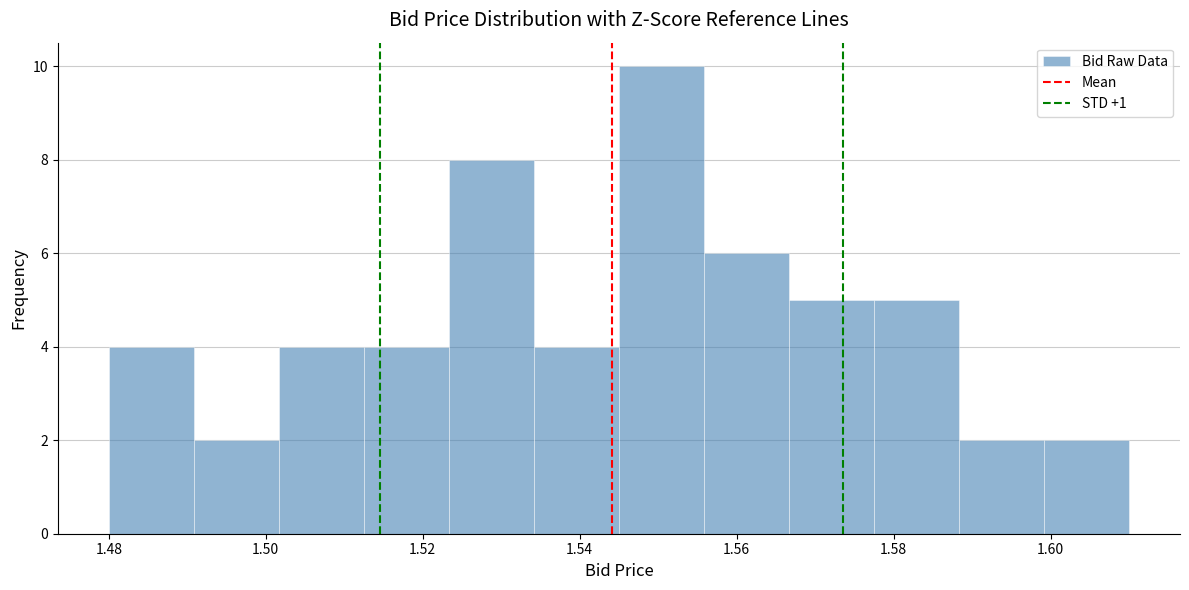

How tall is the bar that spans 1.600 to 1.610 on the x-axis? Neither the bar edges nor the heights are printed on the chart, so give them approximately, as read against the axes.

2